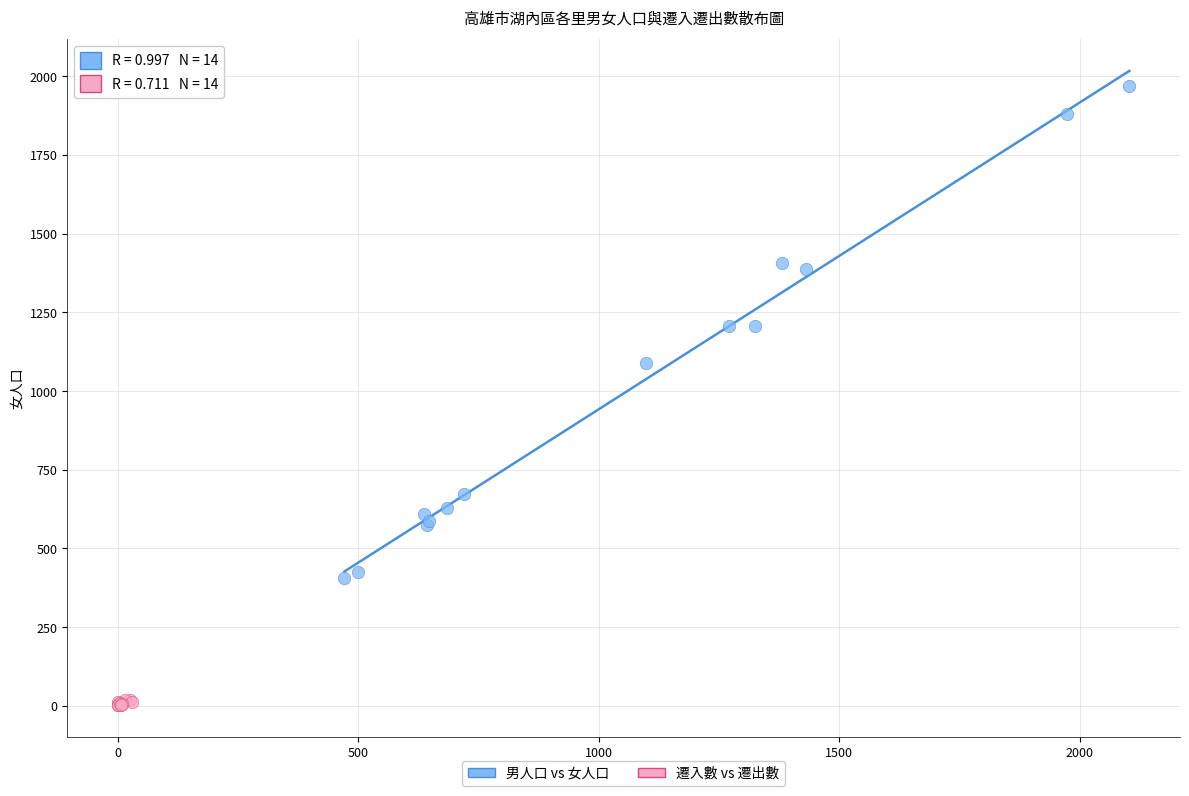

Which series has the widest spread of Y values?

男人口 vs 女人口